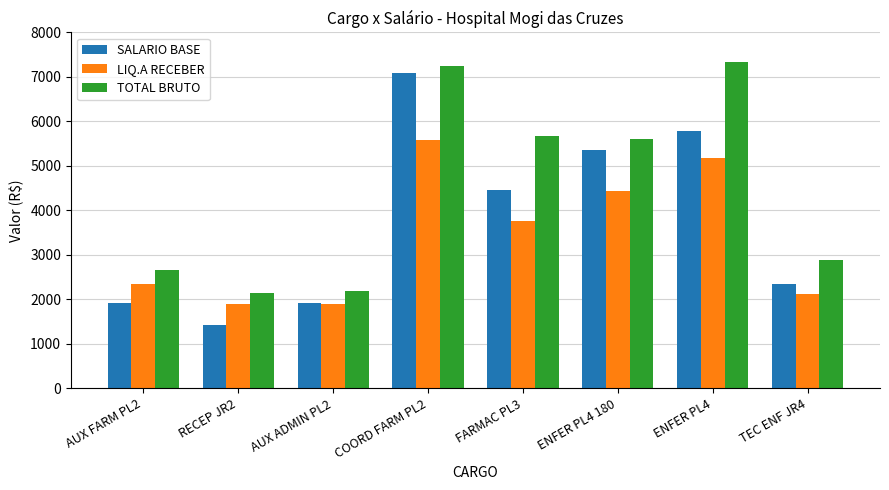

True or false: SALARIO BASE has a value of 1981.9 at FARMAC PL3.

False